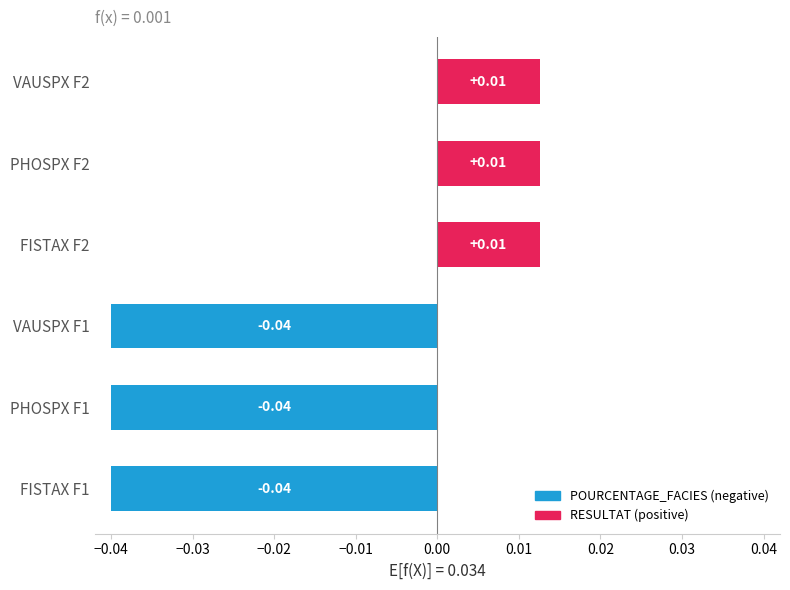

What is the change in value from PHOSPX F1 to VAUSPX F2?

+0.1